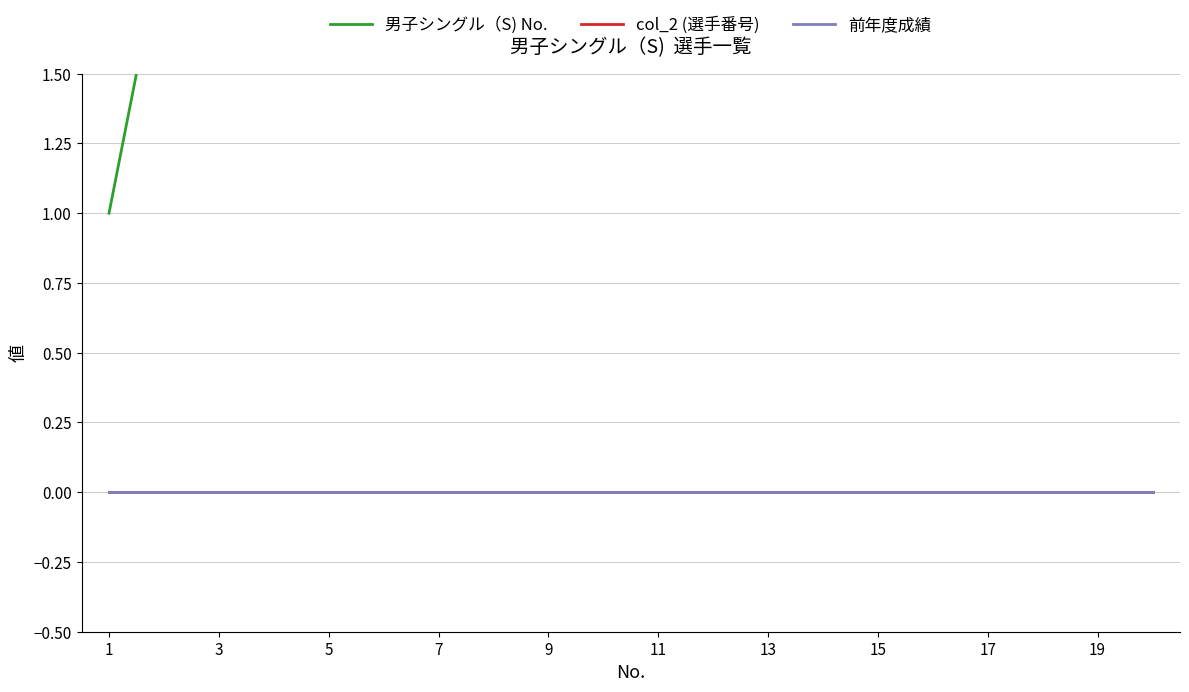

Which series has the largest total across all categories?

男子シングル（S) No.